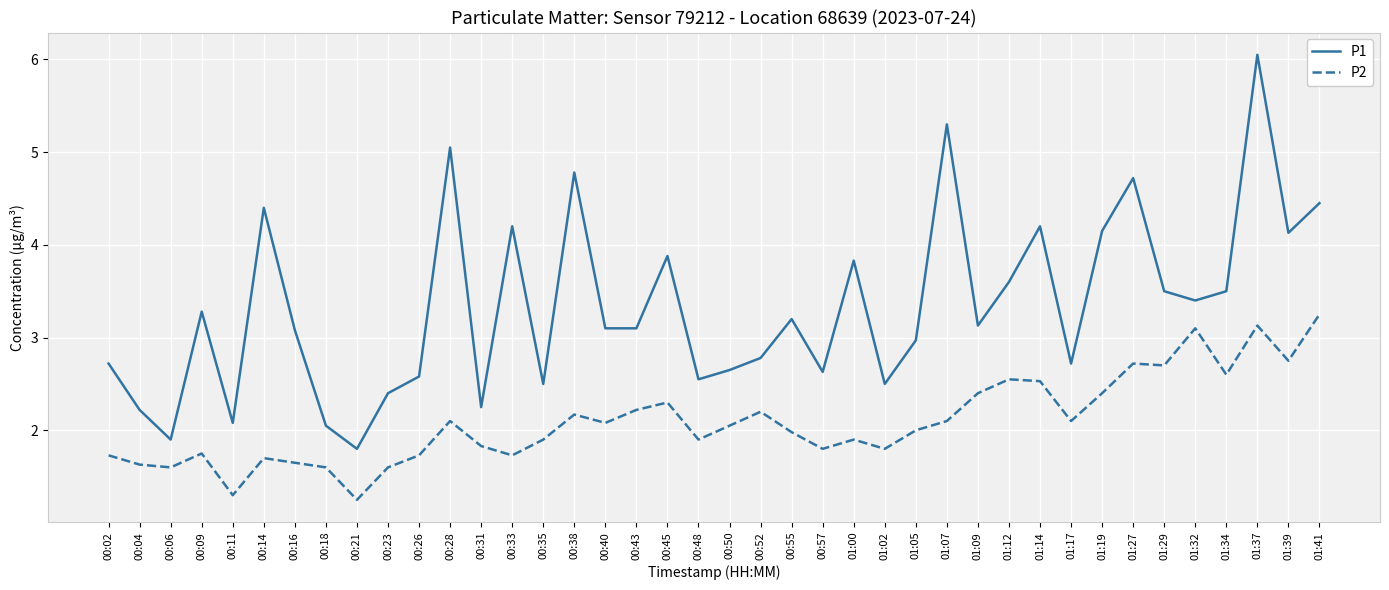

Between 00:57 and 01:07, which series saw the biggest shift?

P1